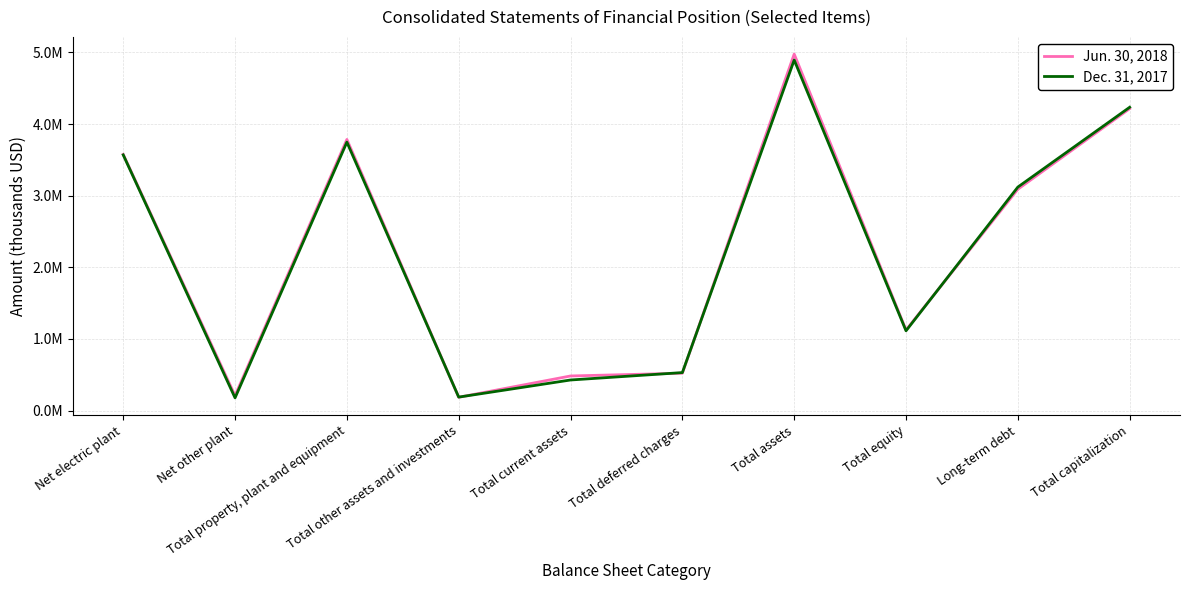

What are all the series names shown in the legend?

Jun. 30, 2018, Dec. 31, 2017